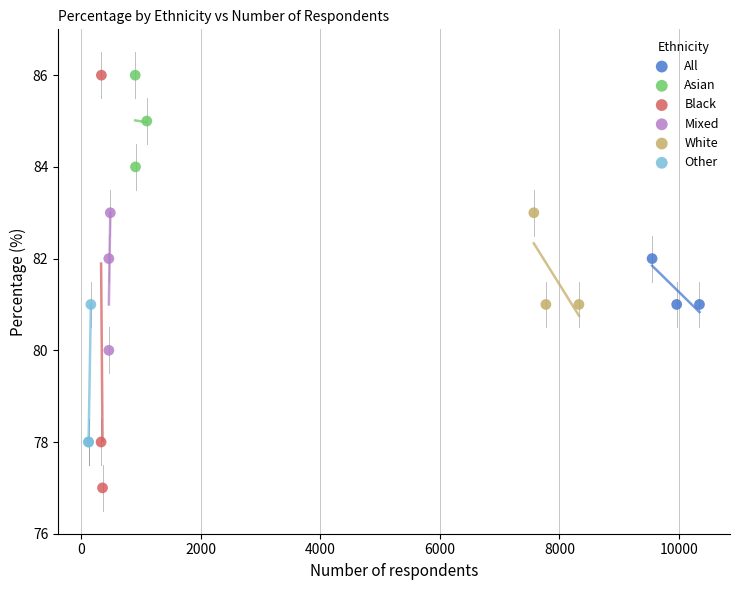

Which series has the largest Y range (max minus min)?

Black